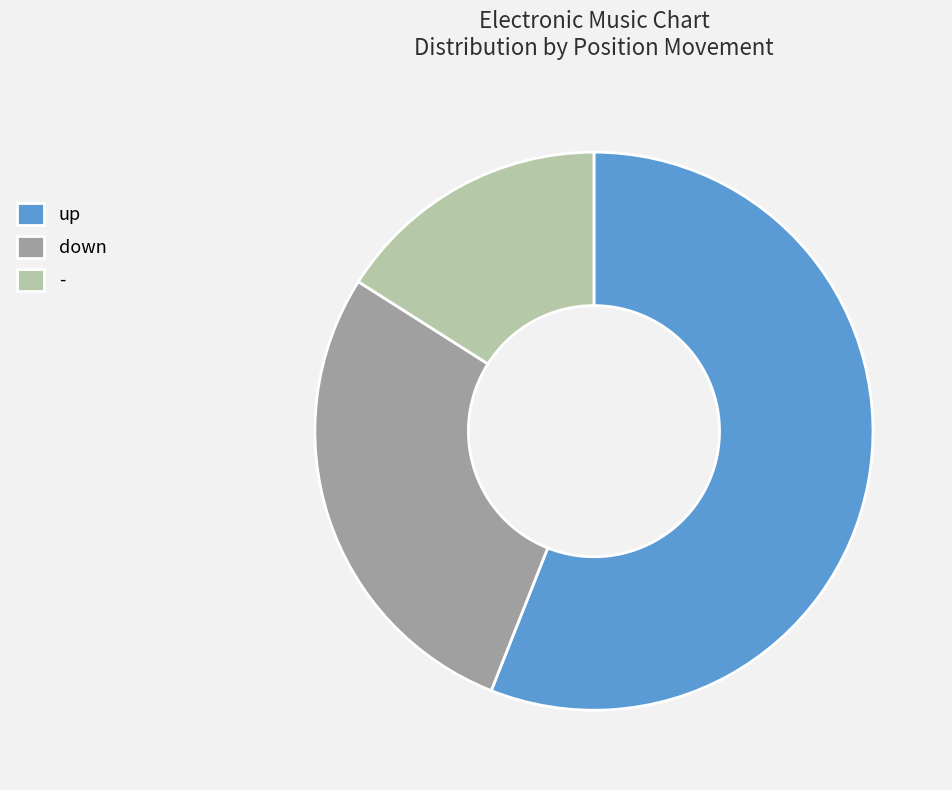

Do - and up together represent more than half of the pie?

Yes